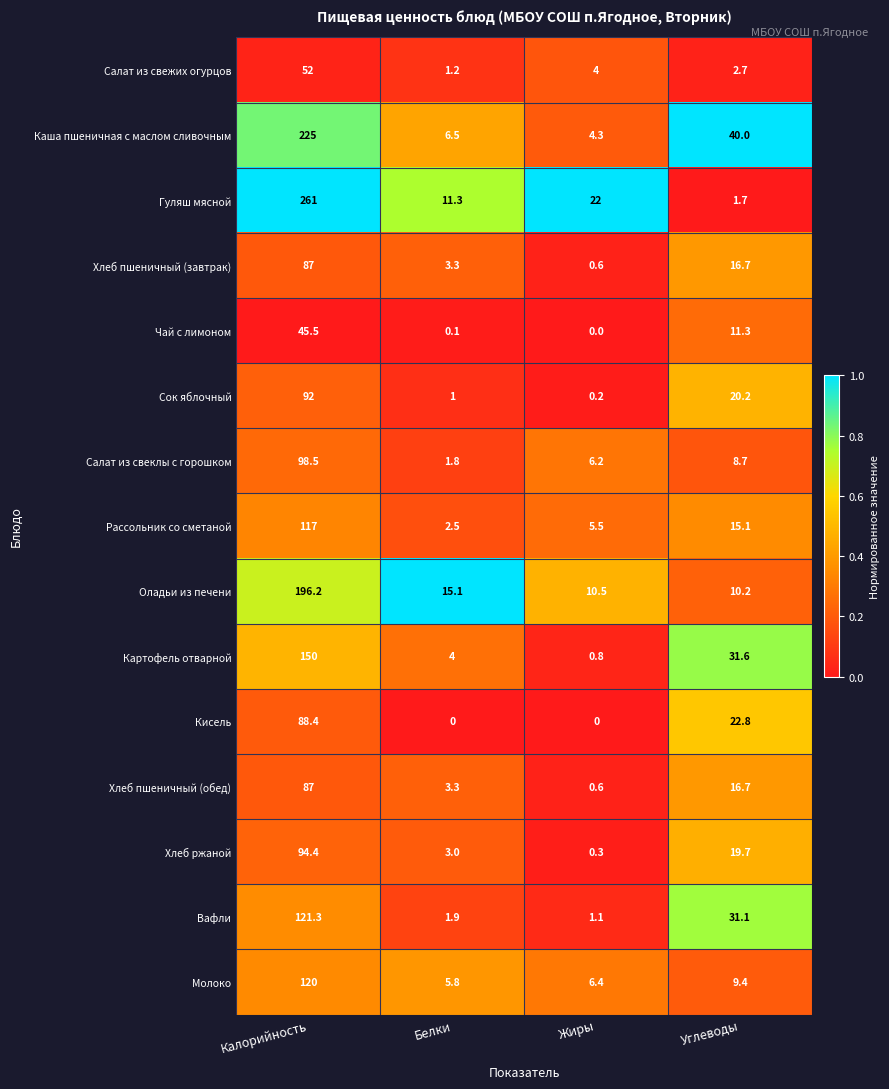

List the labels in order of Гуляш мясной value, largest first.

Калорийность, Жиры, Белки, Углеводы